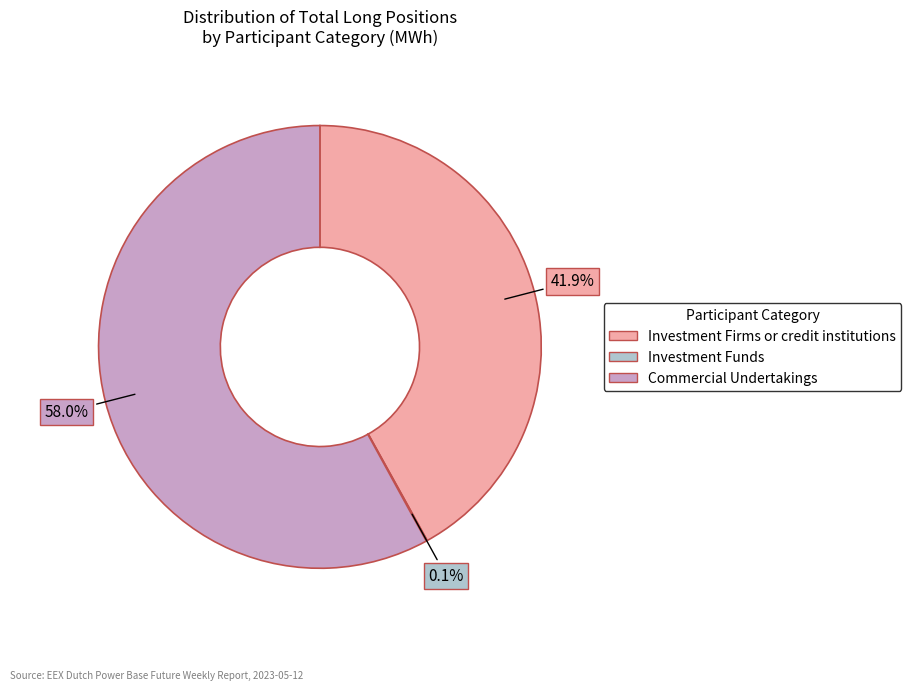

What is the ratio of the value at Commercial Undertakings to the value at Investment Firms or credit institutions?

1.4